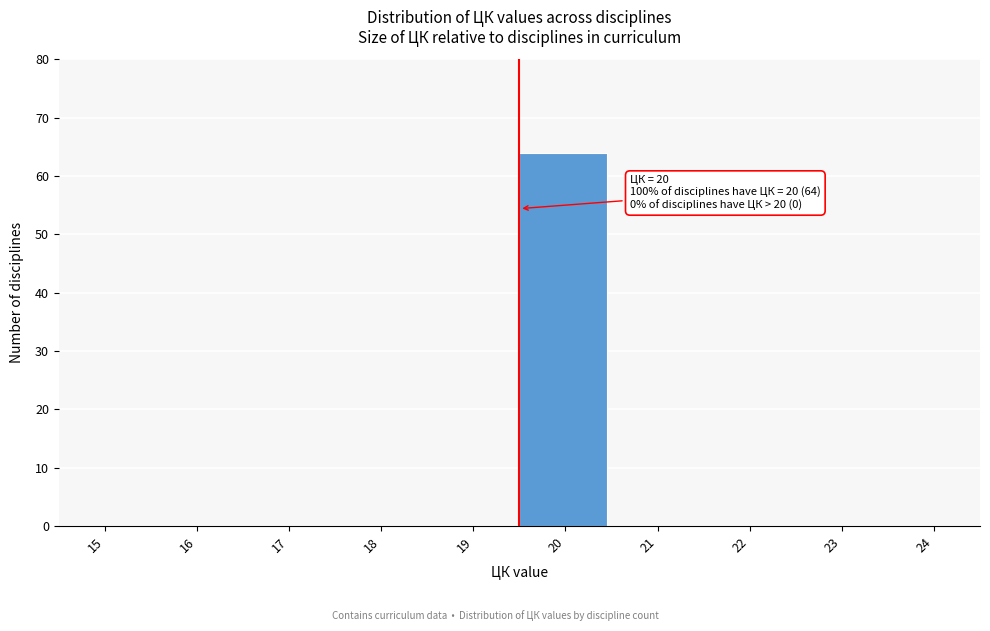

Reading left to right, list all the values displayed in this chart.

15=0	16=0	17=0	18=0	19=0	20=64	21=0	22=0	23=0	24=0